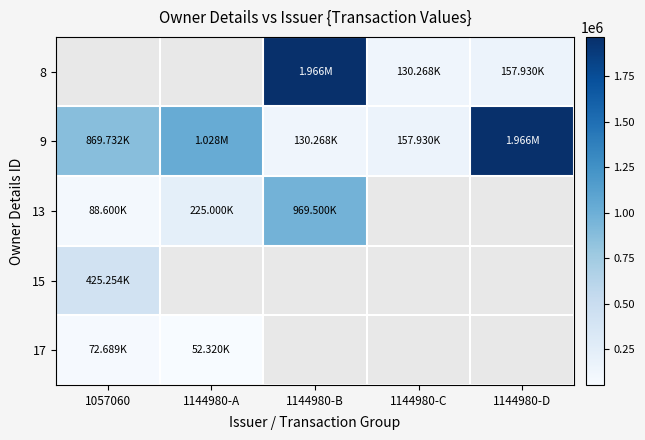

The 8 series shows 44933.8 at 1144980-D. True or false?

False